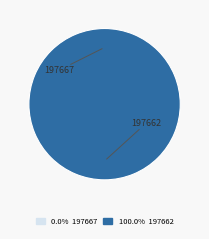

Does 197662 represent more than half of the total?

Yes